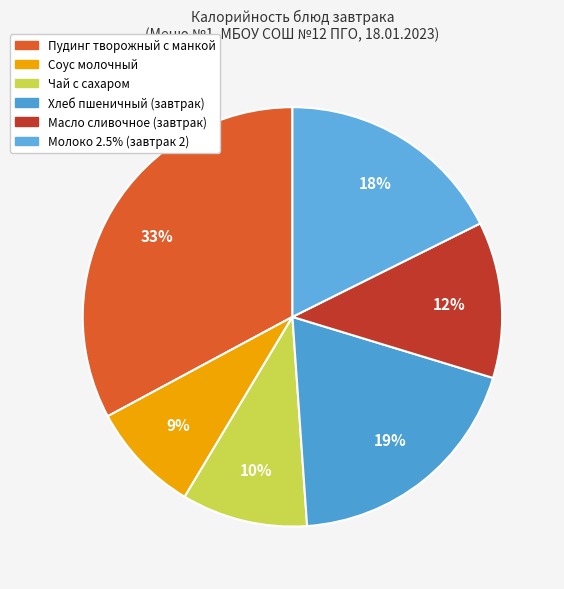

What percentage is the Чай с сахаром slice, to the nearest percent?

10%